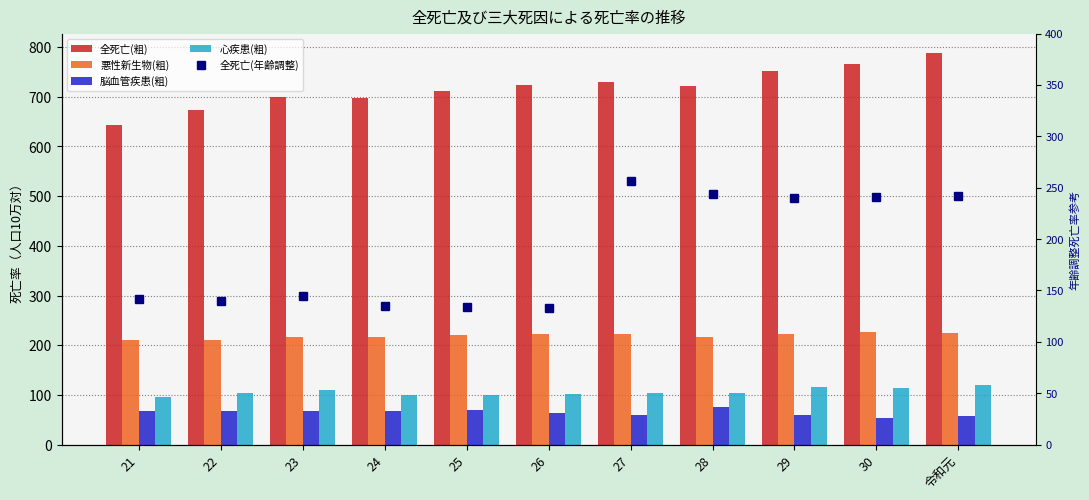

What position from the left is 24?

4